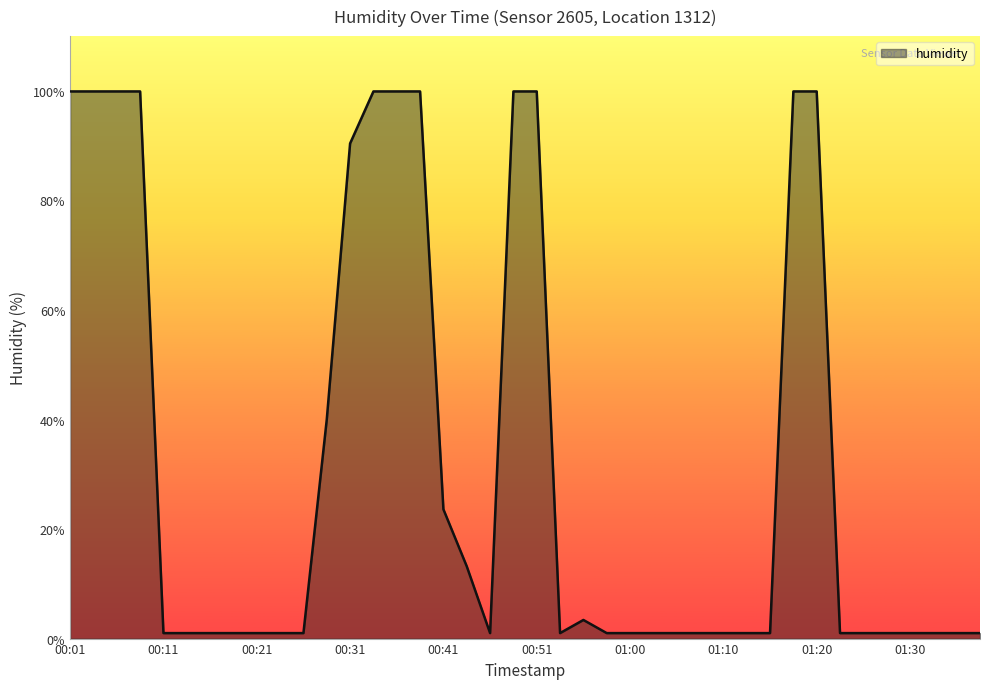

What is the maximum value shown in the chart?

99.9